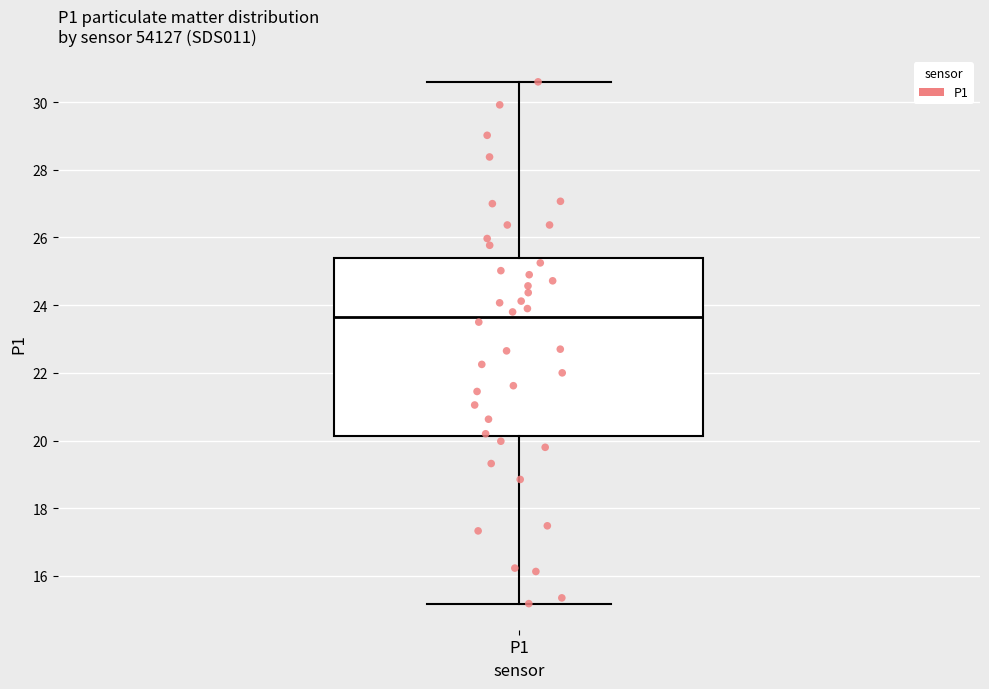

Where does the lower whisker of the box for P1 end on the y-axis? The values are not printed on the chart, so give them approximately, as read against the axis.

15.2